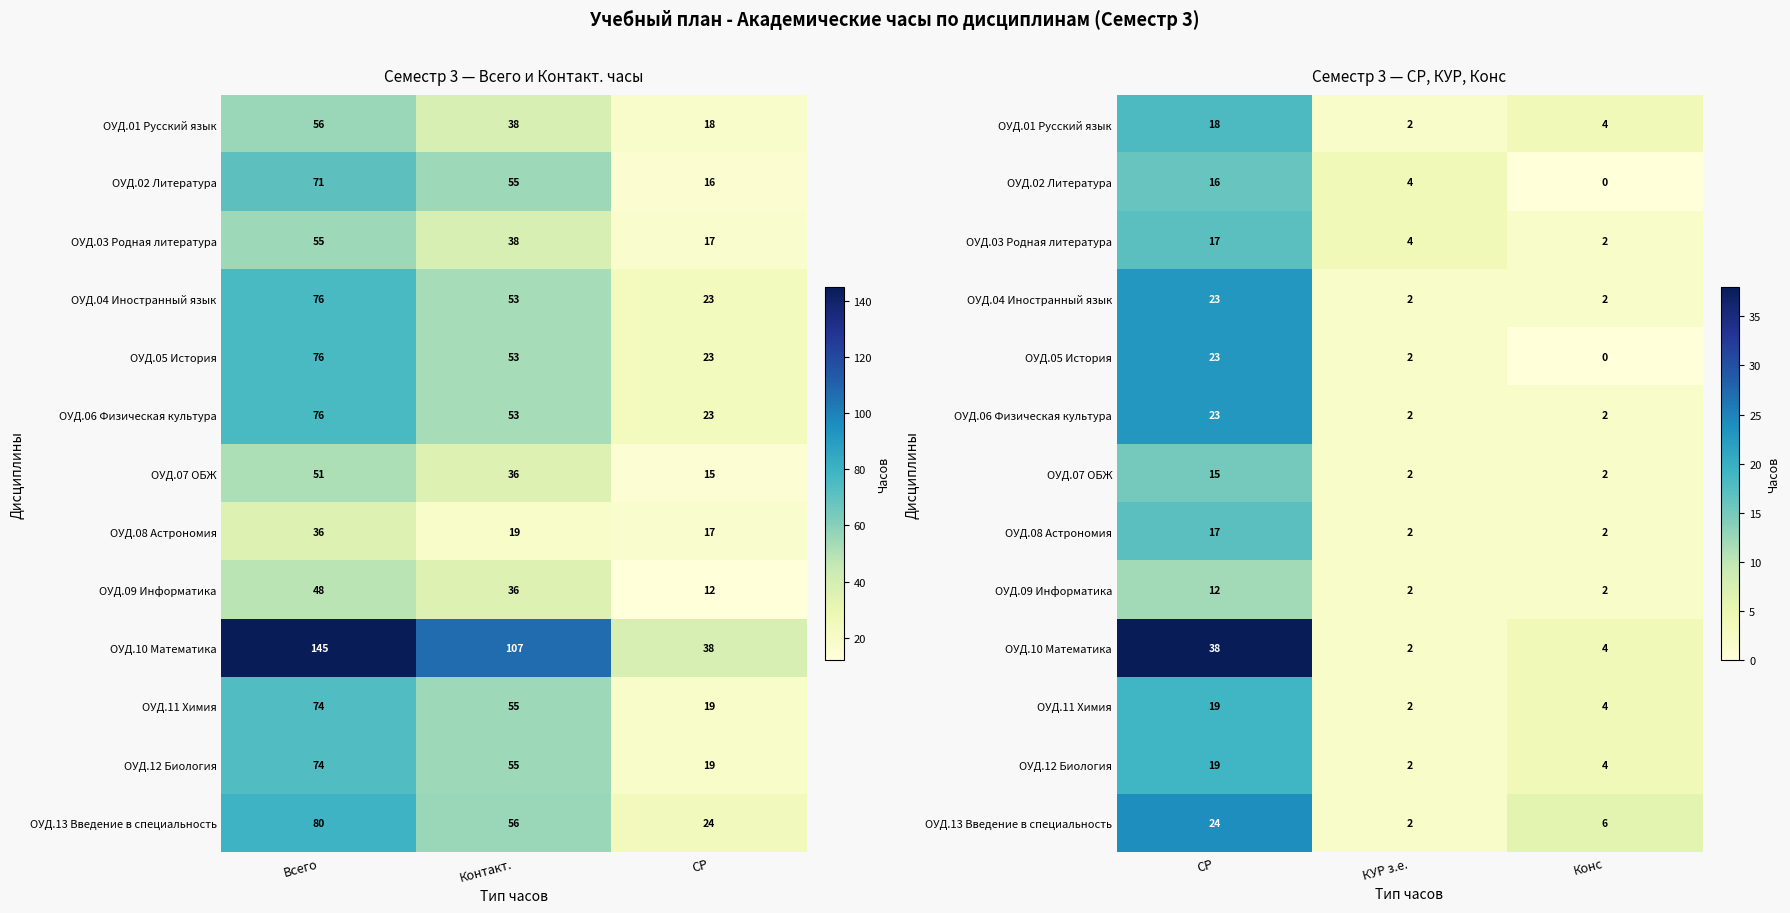

What is the difference between the maximum and minimum values in the ОУД.05 История series?

23